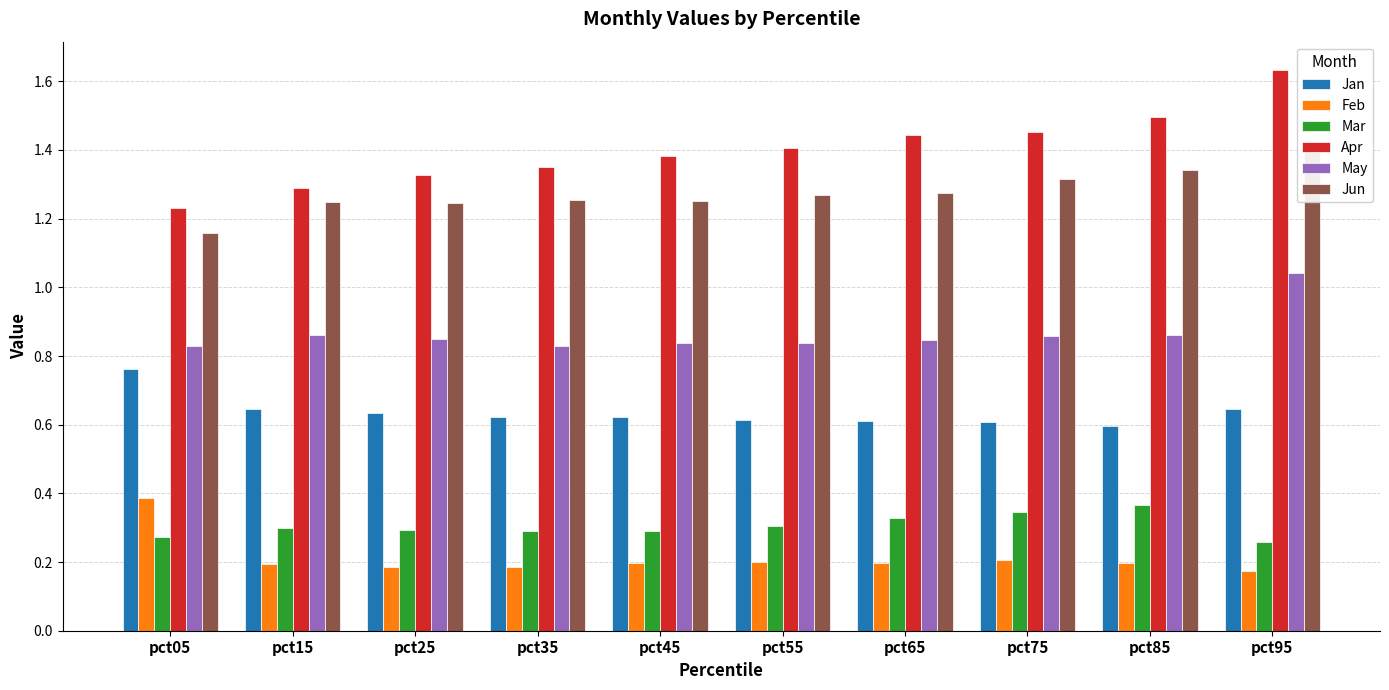

What is the difference between the highest and lowest values at pct75?

1.2